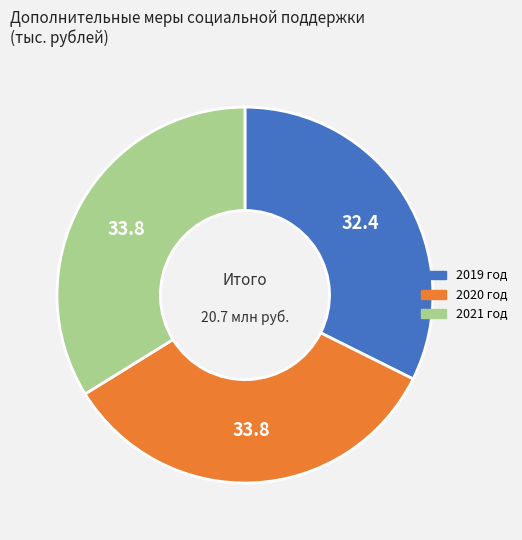

Does 2021 год represent more than half of the total?

No